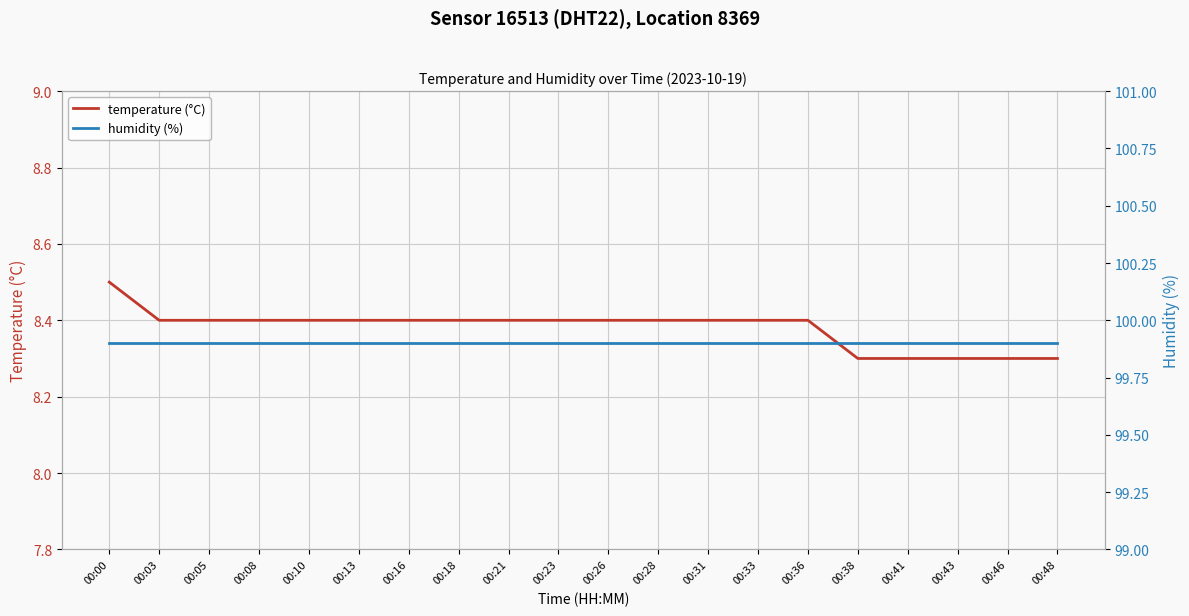

Which series has the largest range (max minus min)?

temperature (°C)